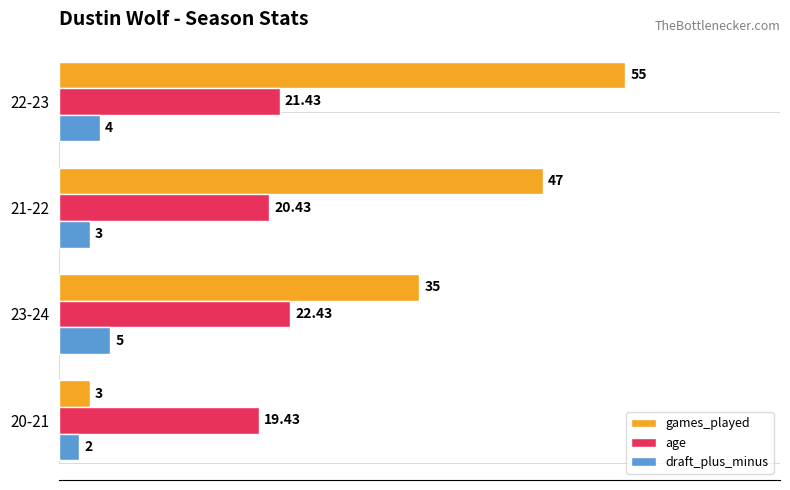

Which series has the largest total across all categories?

games_played